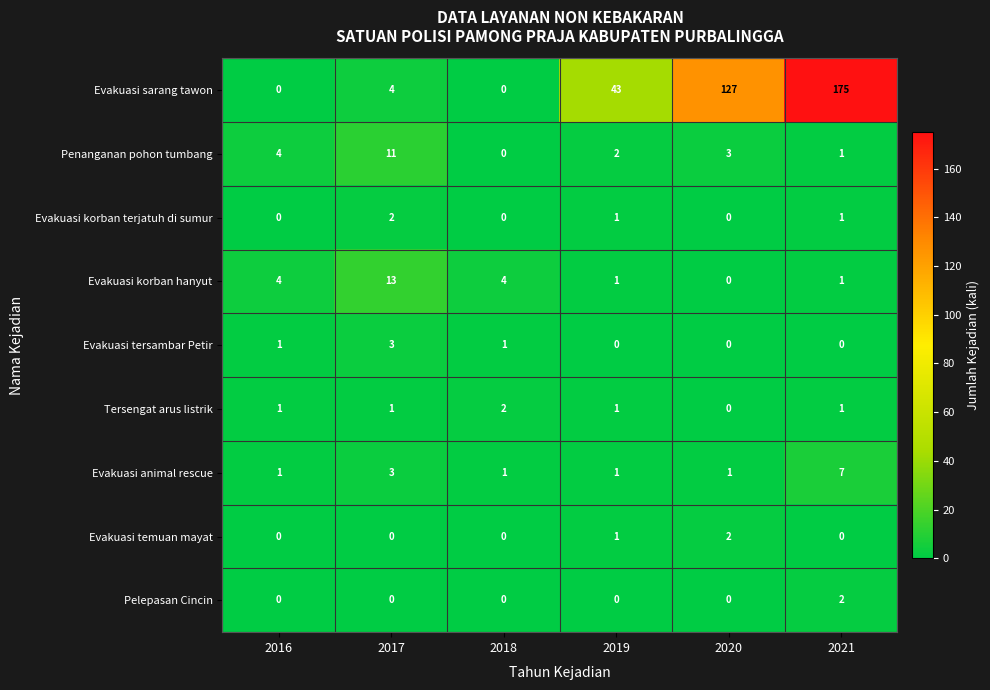

Count the Evakuasi temuan mayat values in the range 0 to 1.

5